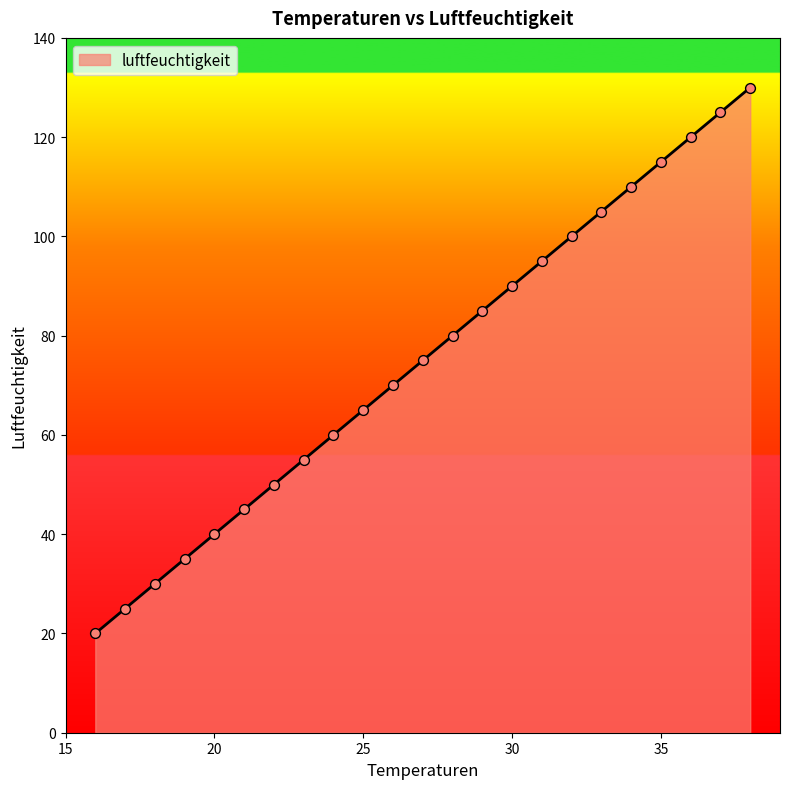

What is the smallest value displayed?

20